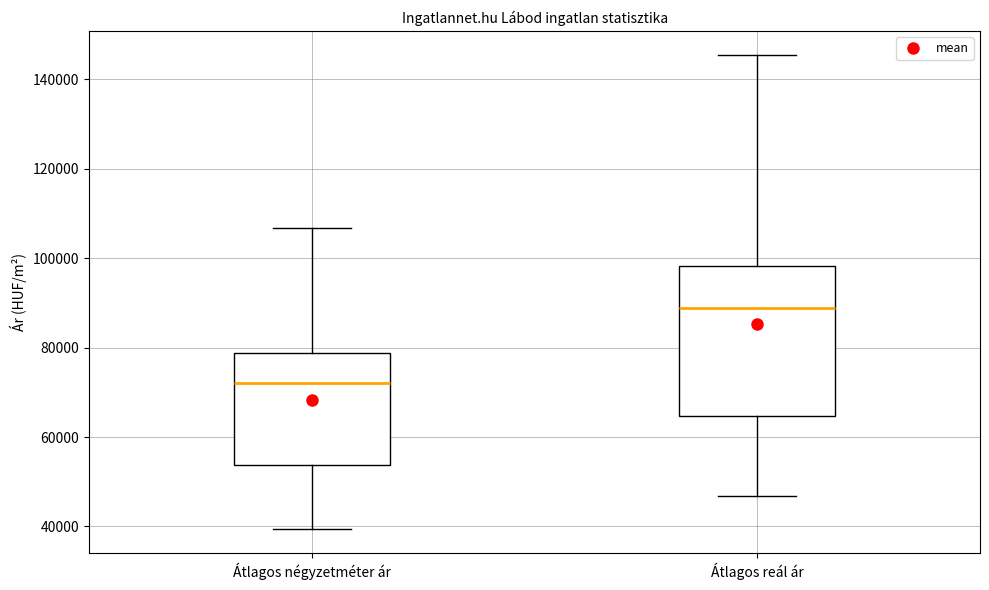

Which box is the tallest, from its lower edge to its upper edge?

Átlagos reál ár